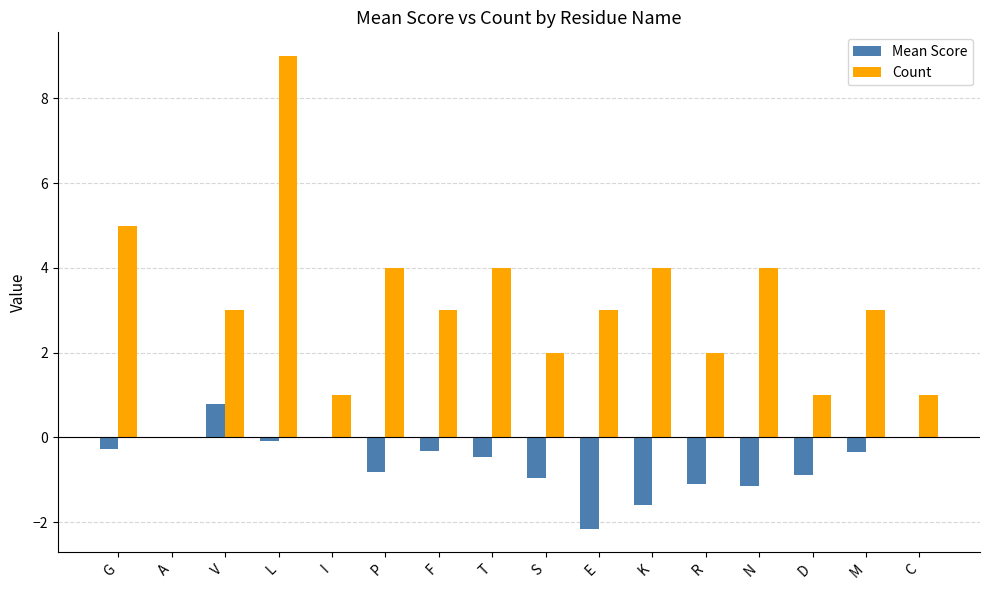

How many distinct data groups are displayed?

2